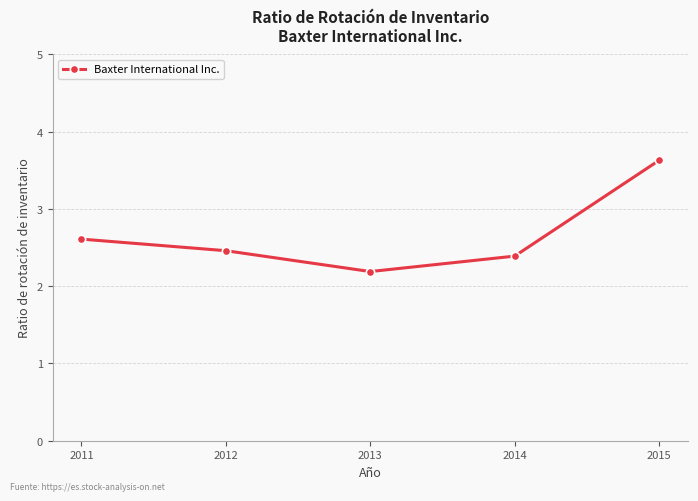

At which label is the value closest to 2?

2013